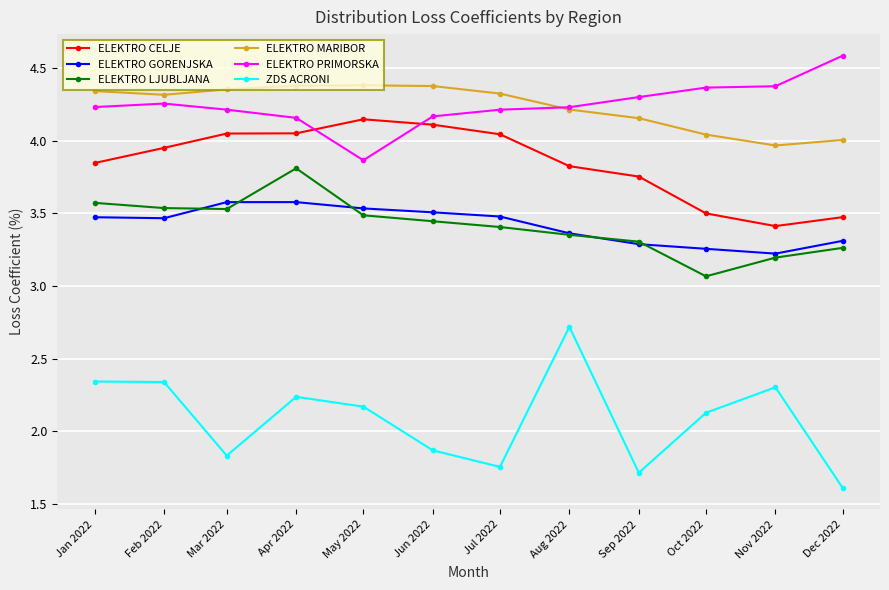

Between Mar 2022 and Nov 2022, which series saw the biggest shift?

ELEKTRO CELJE